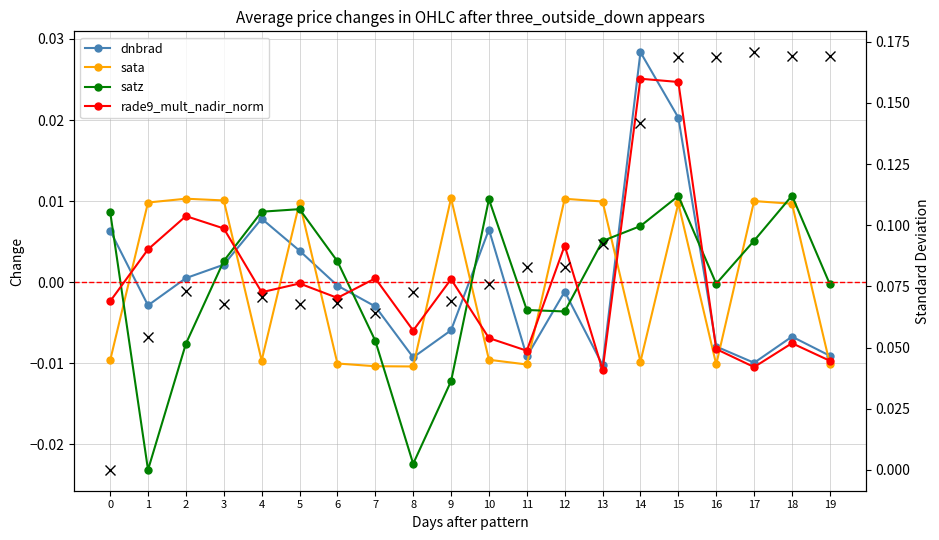

Between which two adjacent categories do rade9_mult_nadir_norm and sata first intersect?

0 and 1